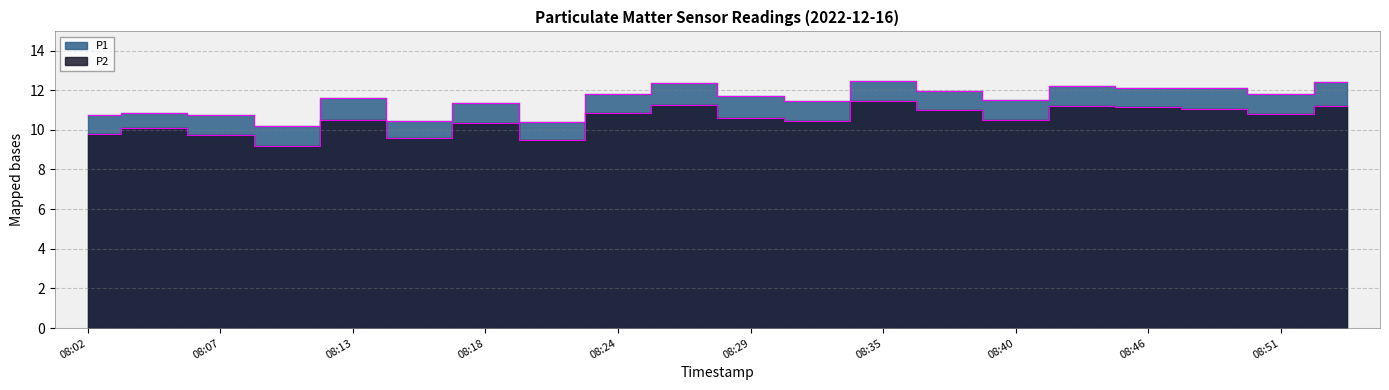

What value does the P1 series have at 08:07?

10.7